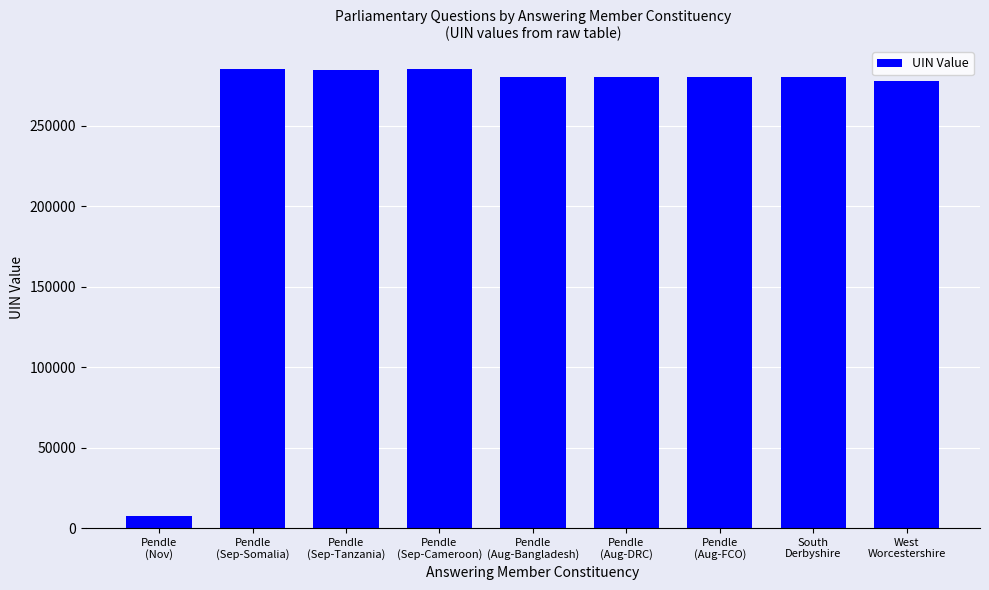

What is the minimum value shown in the chart?

7724